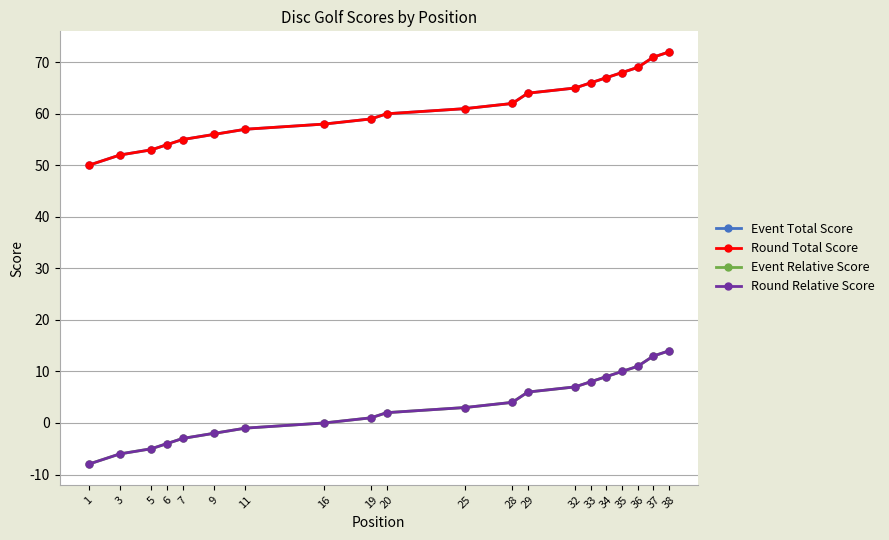

Reading left to right, transcribe all the data shown in this chart.

Event Total Score: 50	52	53	54	55	56	57	58	59	60	61	62	64	65	66	67	68	69	71	72
Round Total Score: 50	52	53	54	55	56	57	58	59	60	61	62	64	65	66	67	68	69	71	72
Event Relative Score: -8	-6	-5	-4	-3	-2	-1	0	1	2	3	4	6	7	8	9	10	11	13	14
Round Relative Score: -8	-6	-5	-4	-3	-2	-1	0	1	2	3	4	6	7	8	9	10	11	13	14